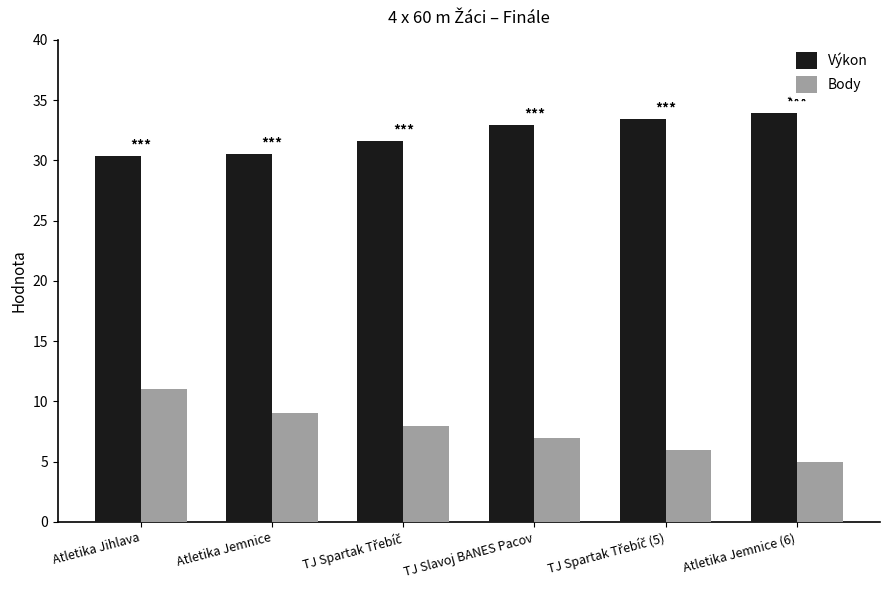

How many data points in Výkon are above 32?

3